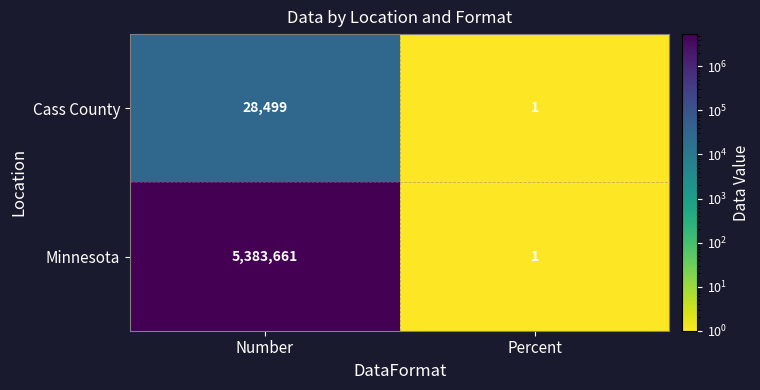

What is the sum of the Cass County values at Percent and Number?

28500